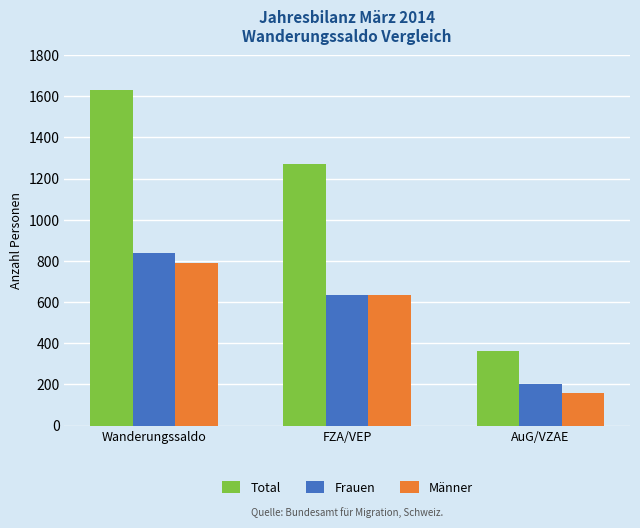

Which label corresponds to the largest value in the chart?

Wanderungssaldo